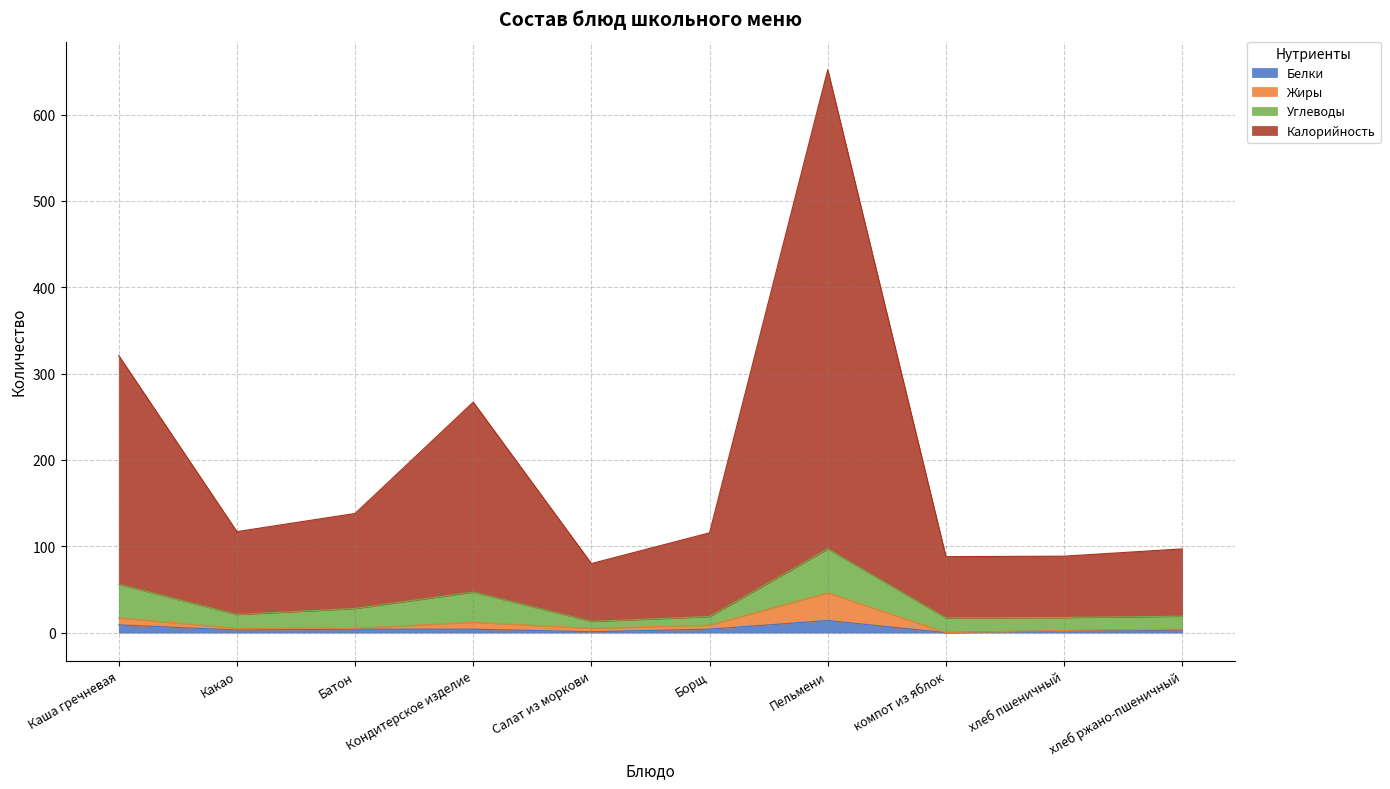

Between Батон and Пельмени, which series saw the biggest shift?

Калорийность